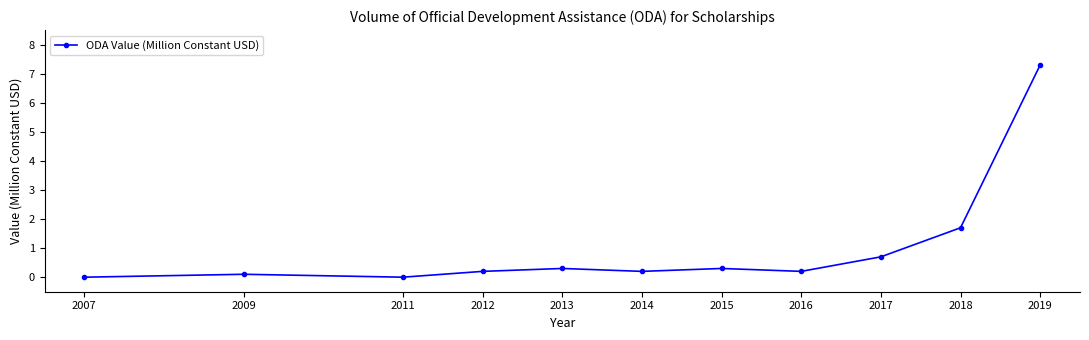

True or false: the data has more than 1 interior local peaks.

True